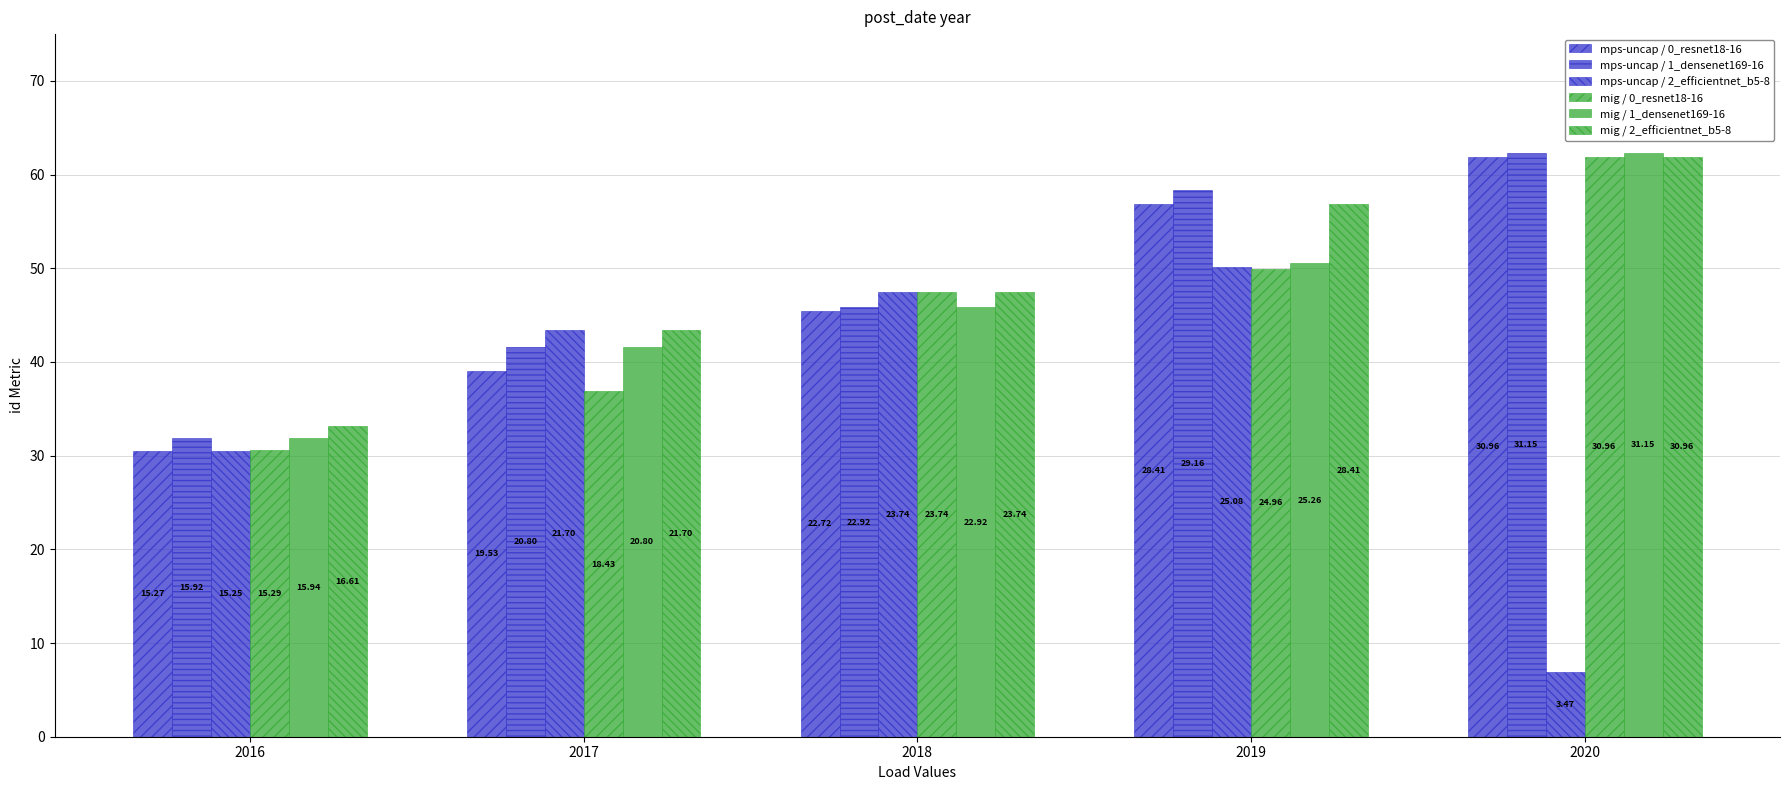

How many bars are there in total?

30